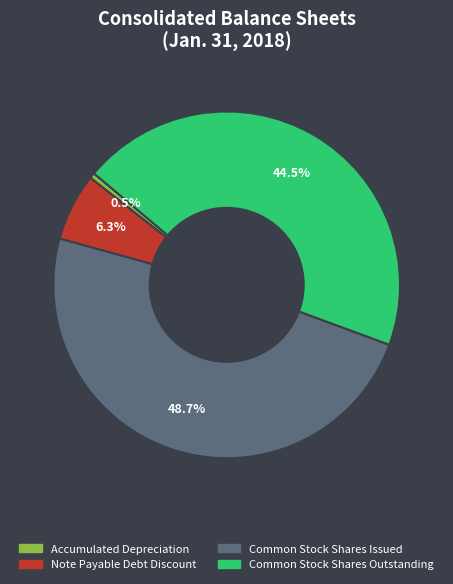

Does any single category account for the majority?

No